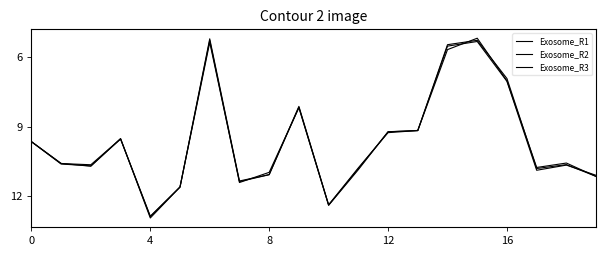

How many lines are shown in the chart?

3